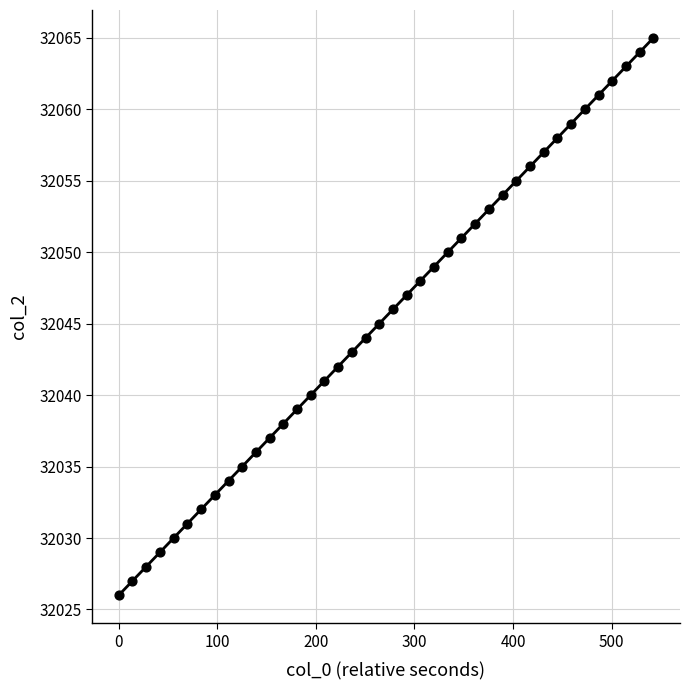

What is the range of Y values (max minus min)?

39